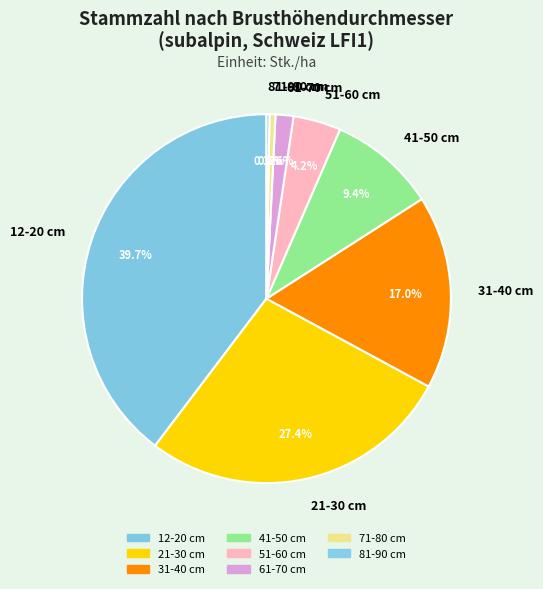

Does 71-80 cm represent more than half of the total?

No